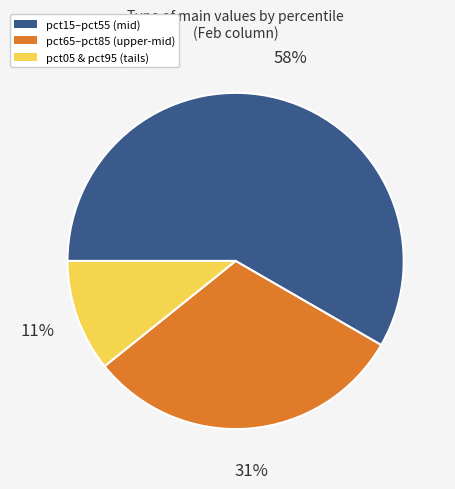

How many slices are in this pie chart?

3